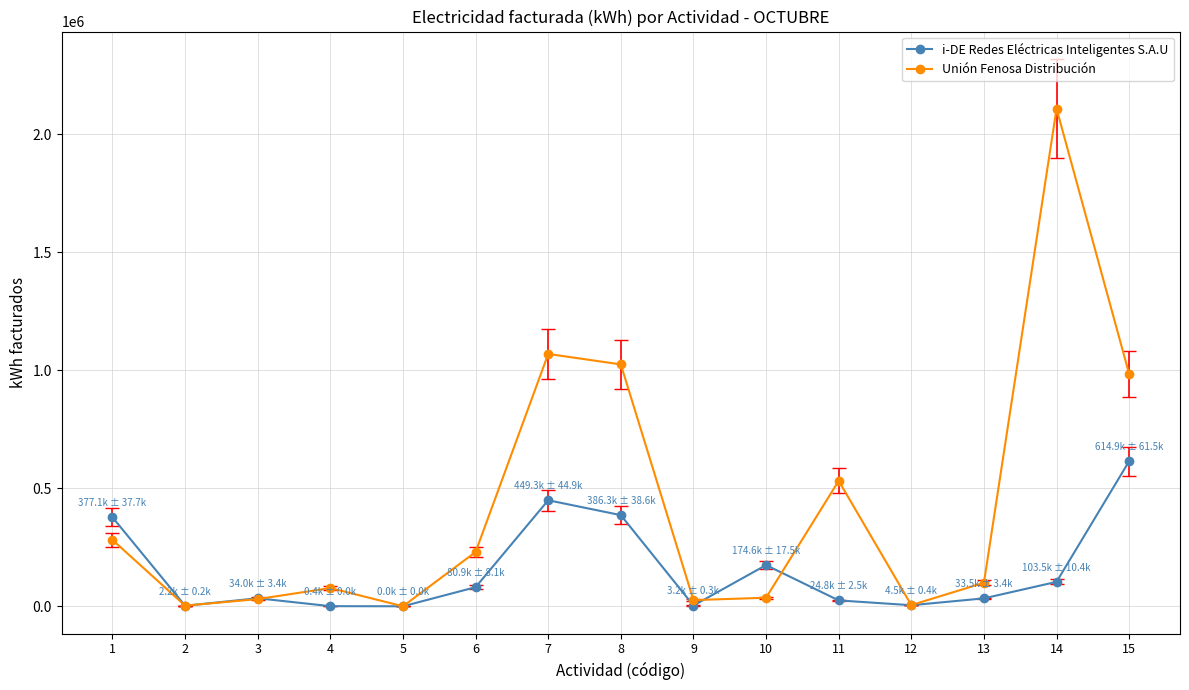

Which series ends up on top after the final intersection of i-DE Redes Eléctricas Inteligentes S.A.U and Unión Fenosa Distribución?

Unión Fenosa Distribución